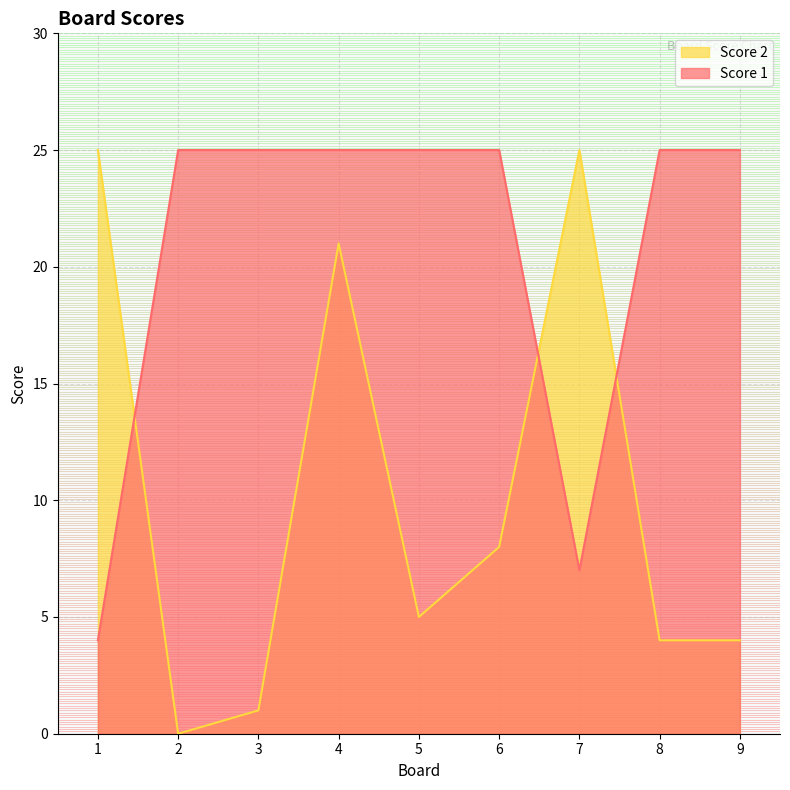

Reading left to right, extract all data points from this chart.

Score 1: 4	25	25	25	25	25	7	25	25
Score 2: 25	0	1	21	5	8	25	4	4